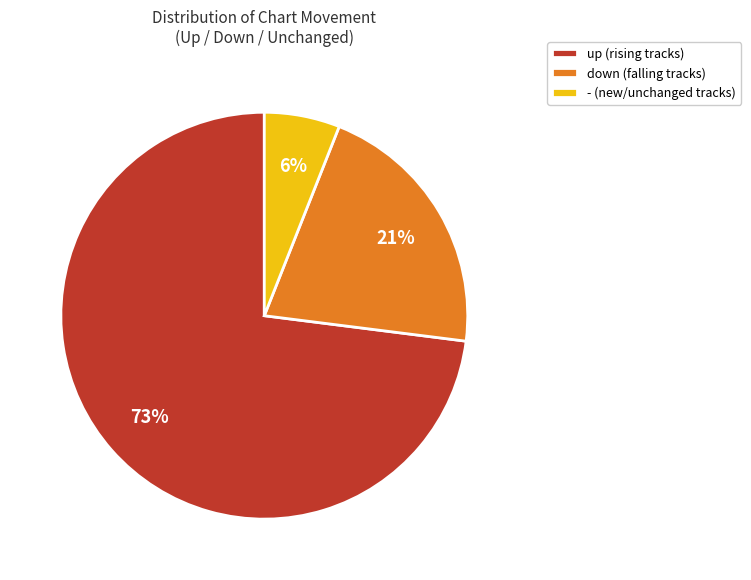

What is the largest slice in the pie chart?

up